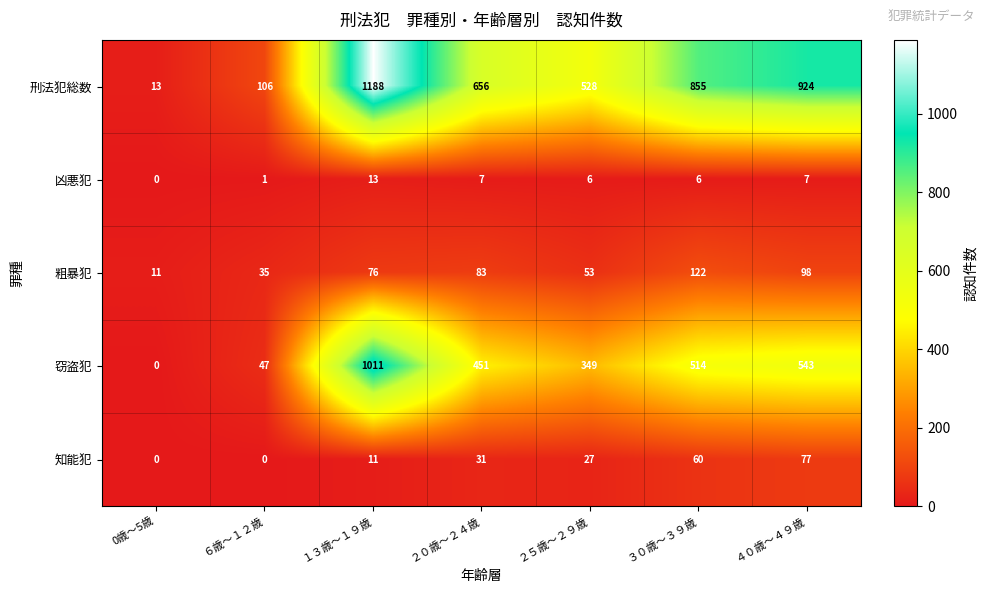

What is the difference between the 刑法犯総数 values at ２５歳～２９歳 and ２０歳～２４歳?

128